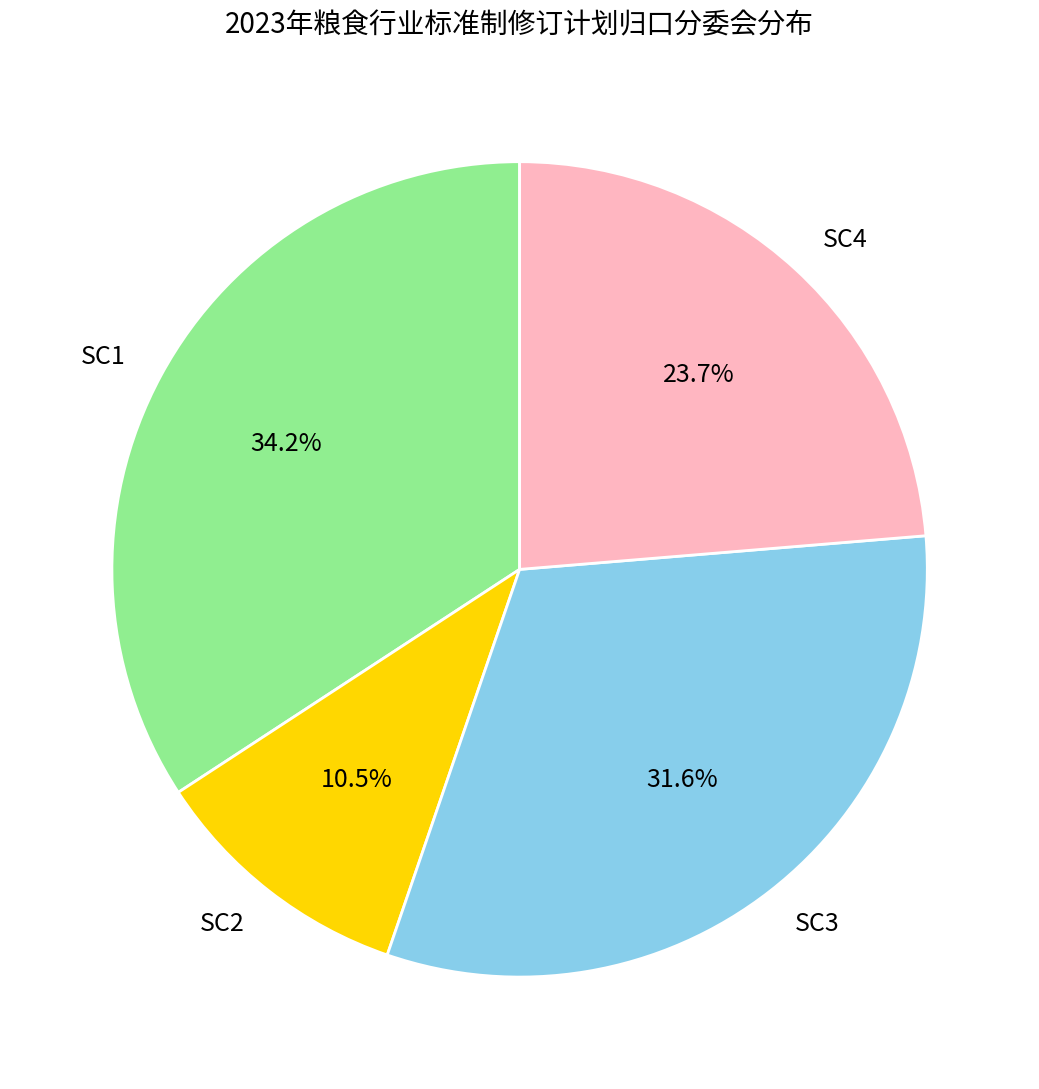

To the nearest percent, what portion does SC3 represent?

32%